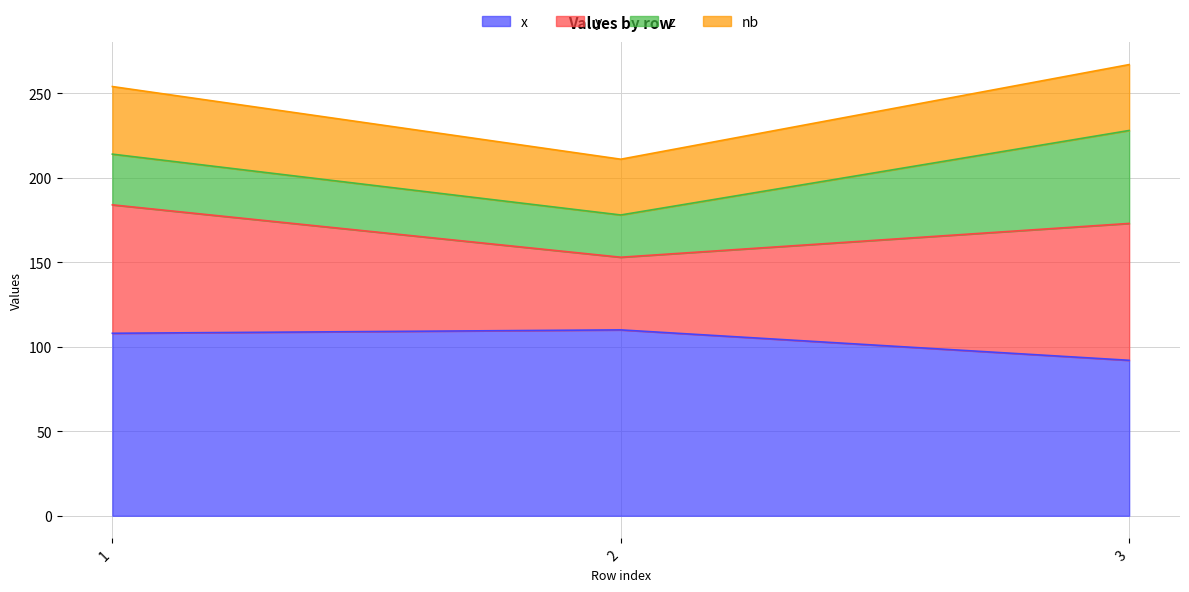

What is the sum of all y values?

200